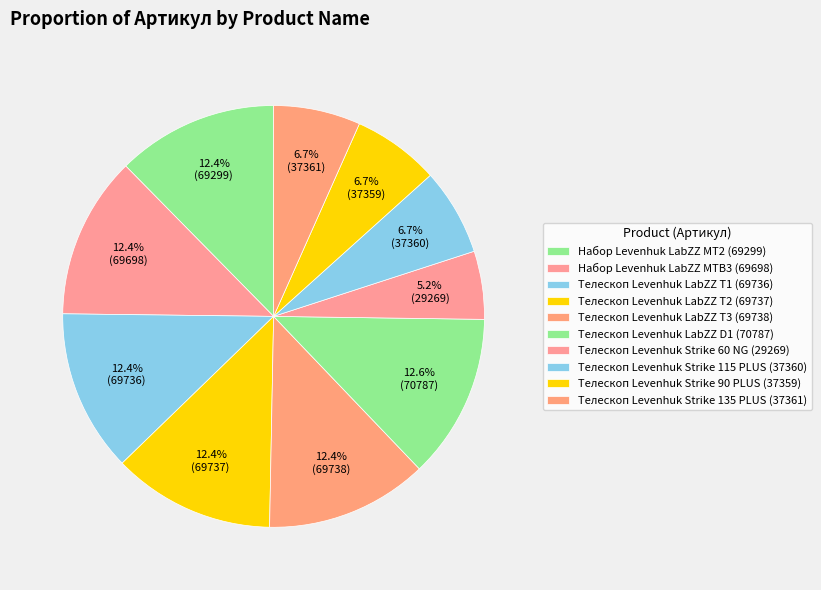

Does any single category account for the majority?

No